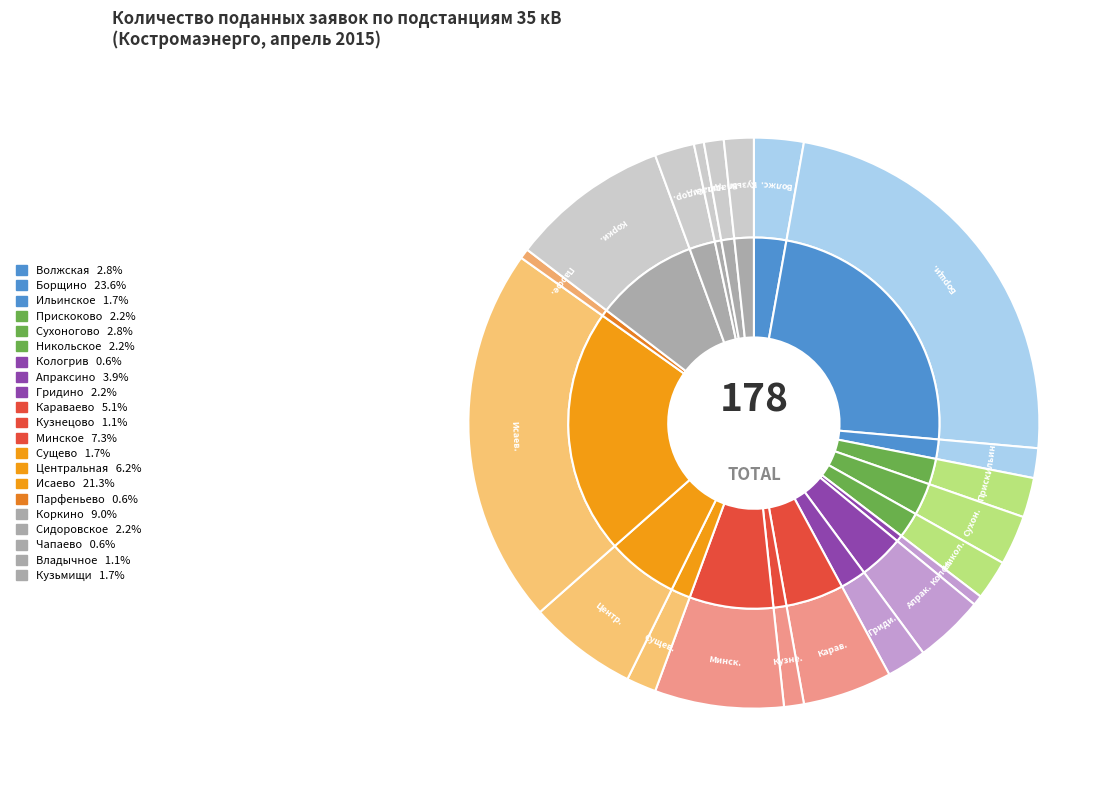

Rank the categories by value from lowest to highest.

Кологрив, Парфеньево, Чапаево, Кузнецово, Владычное, Ильинское, Сущево, Кузьмищи, Прискоково, Никольское, Гридино, Сидоровское, Волжская, Сухоногово, Апраксино, Караваево, Центральная, Минское, Коркино, Исаево, Борщино